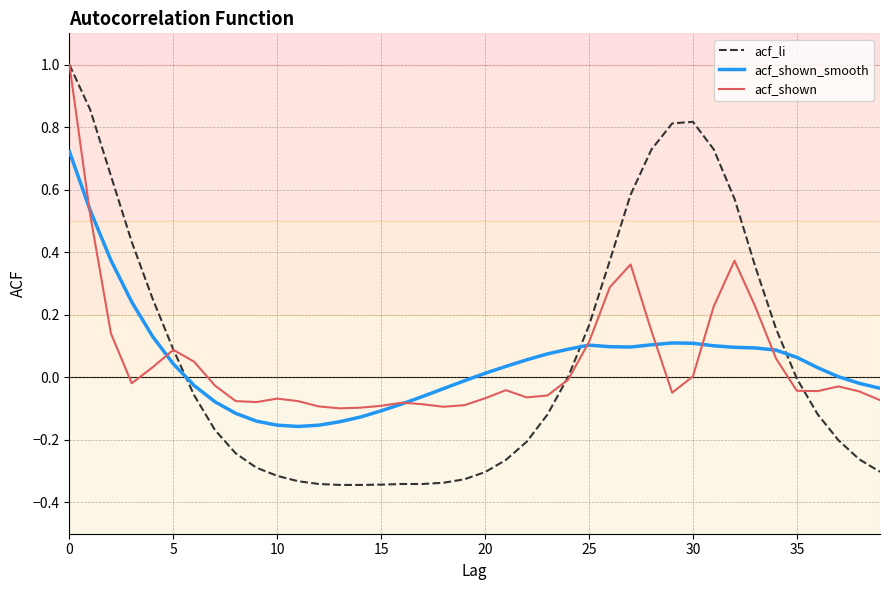

What is the difference between the maximum and second lowest values in the acf_li series?

1.3